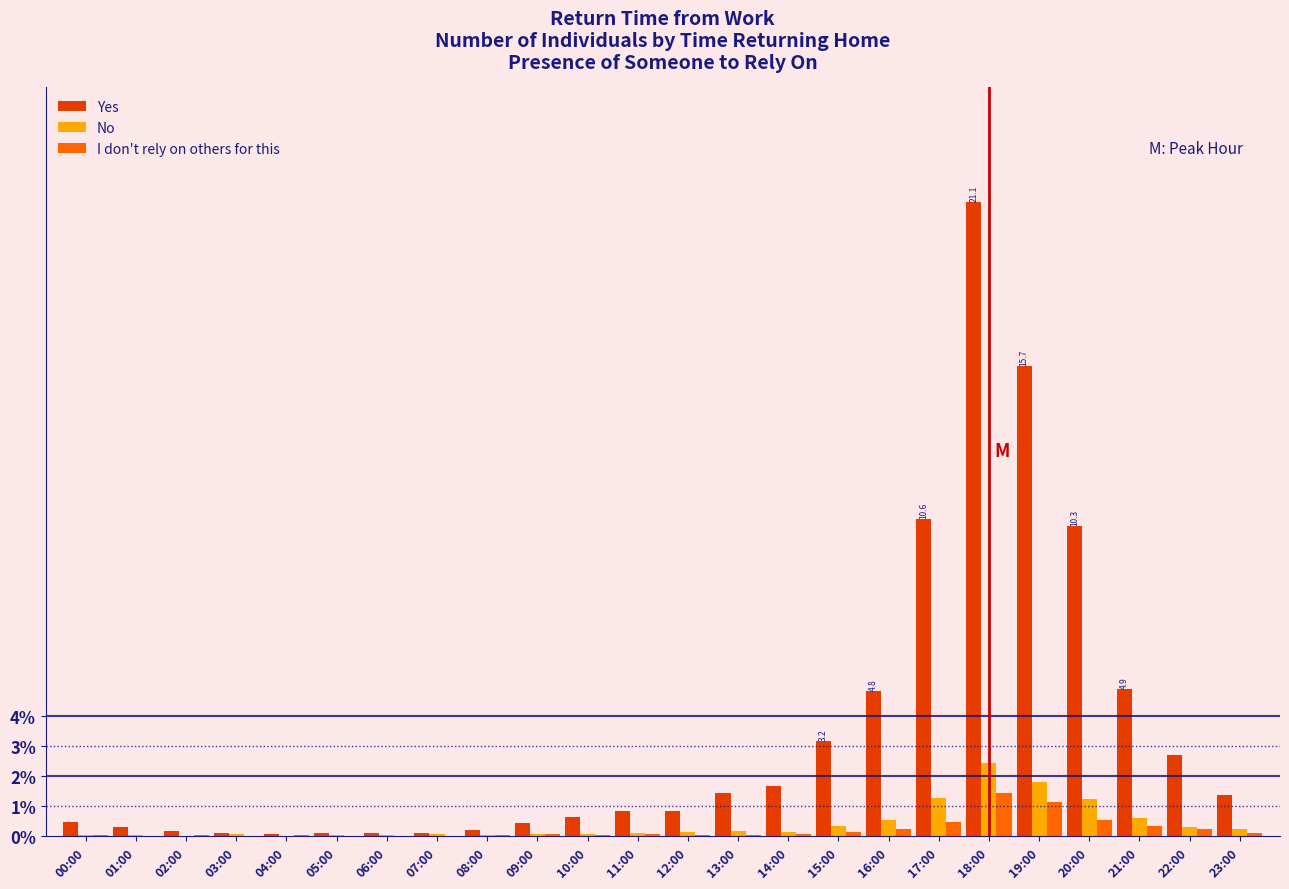

Which series has the largest total across all categories?

Yes